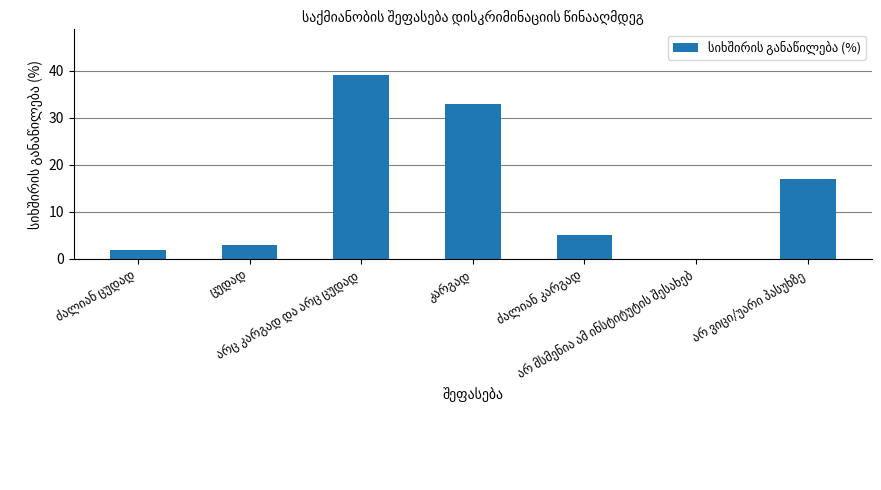

What is the sum of all values?

99